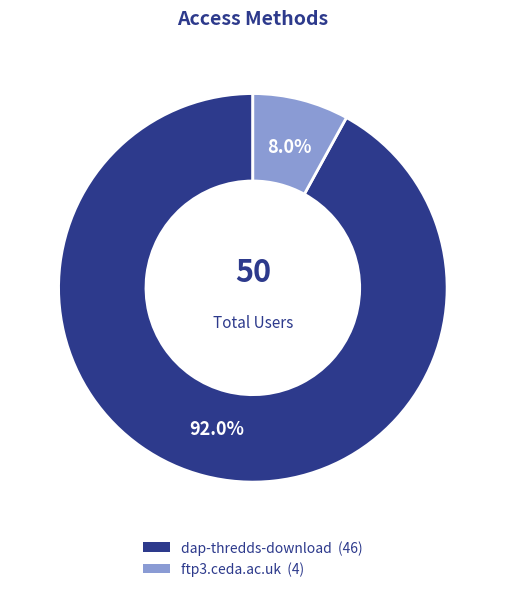

Is it true that ftp3.ceda.ac.uk is 1% of the pie?

False